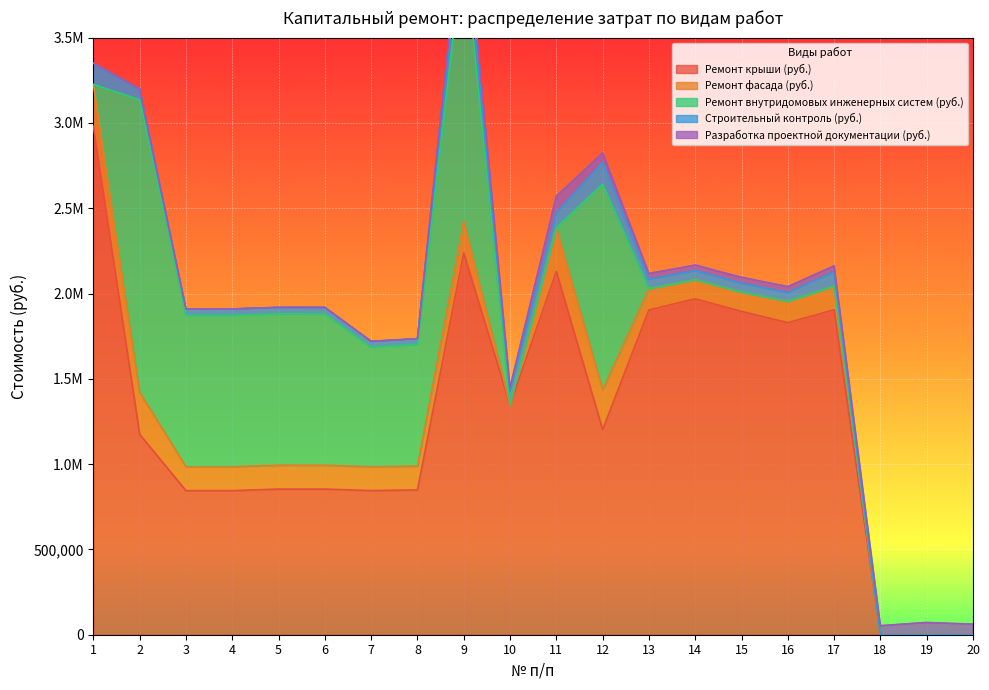

Is it true that Строительный контроль (руб.) equals 50500.2 at 16?

True